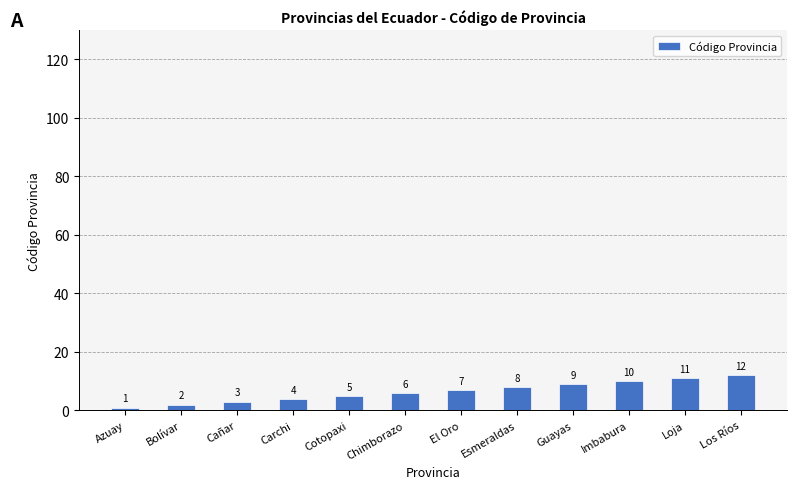

What is the difference between the maximum and second lowest values?

10